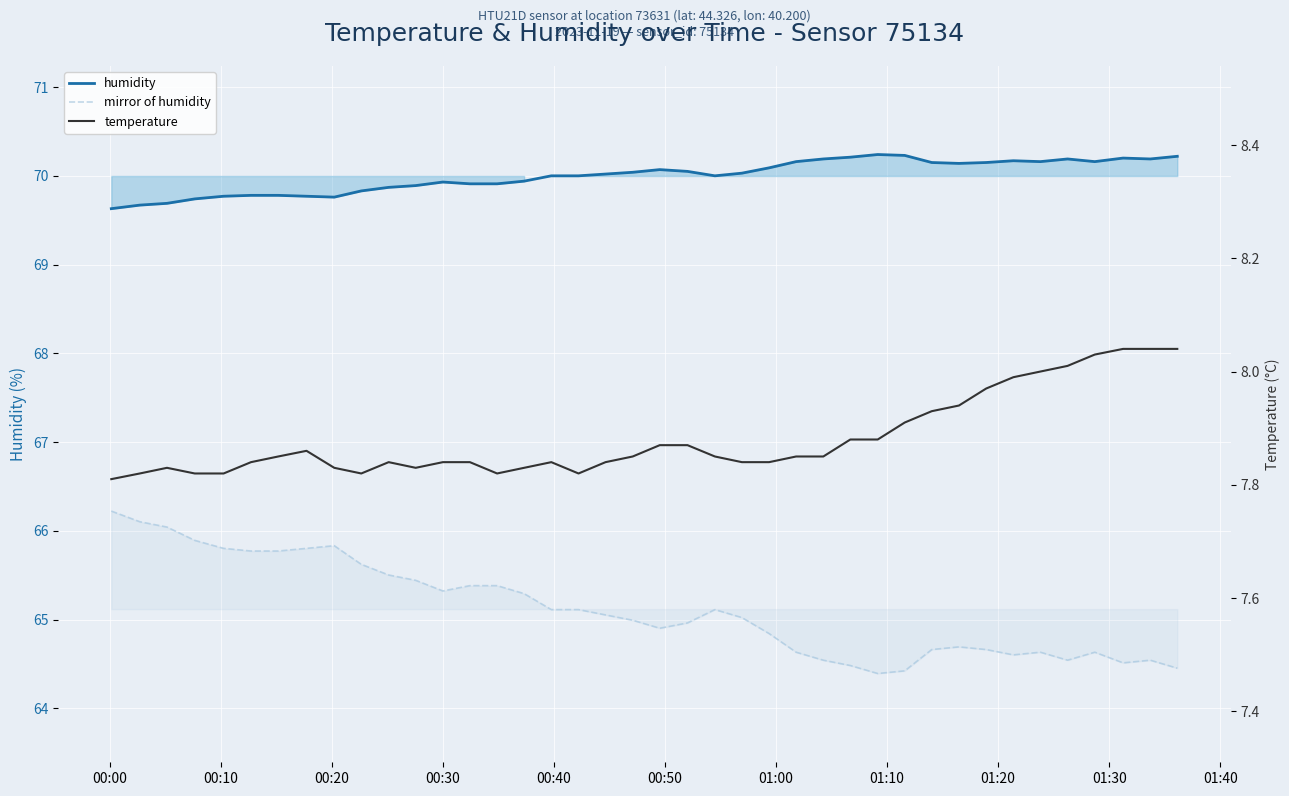

How many data points in humidity are less than 70?

16